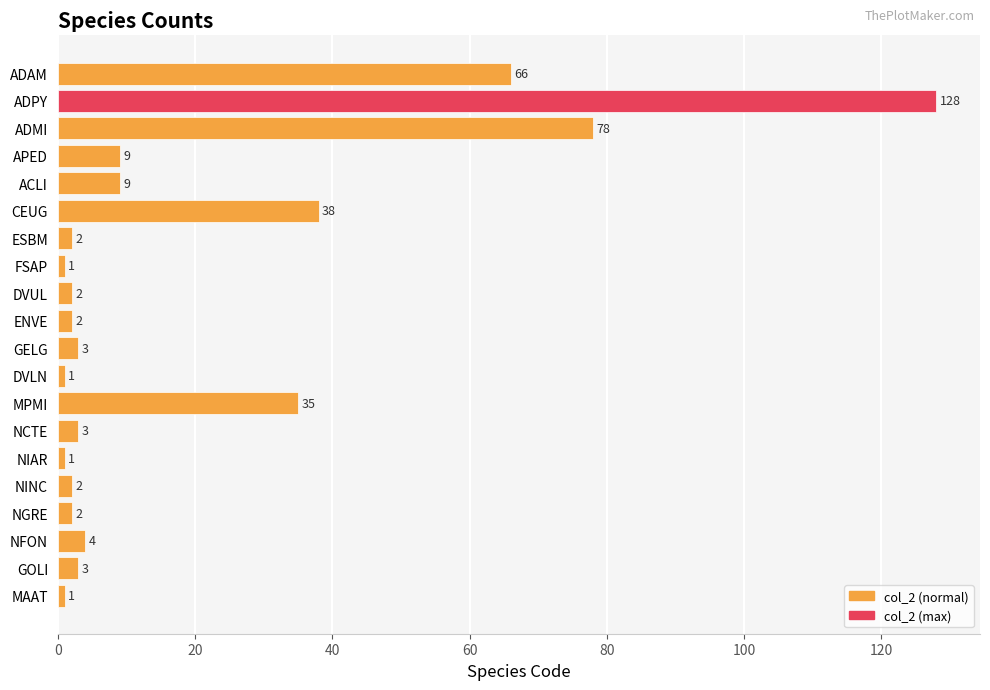

What is the value of the 17th bar from the top?

2